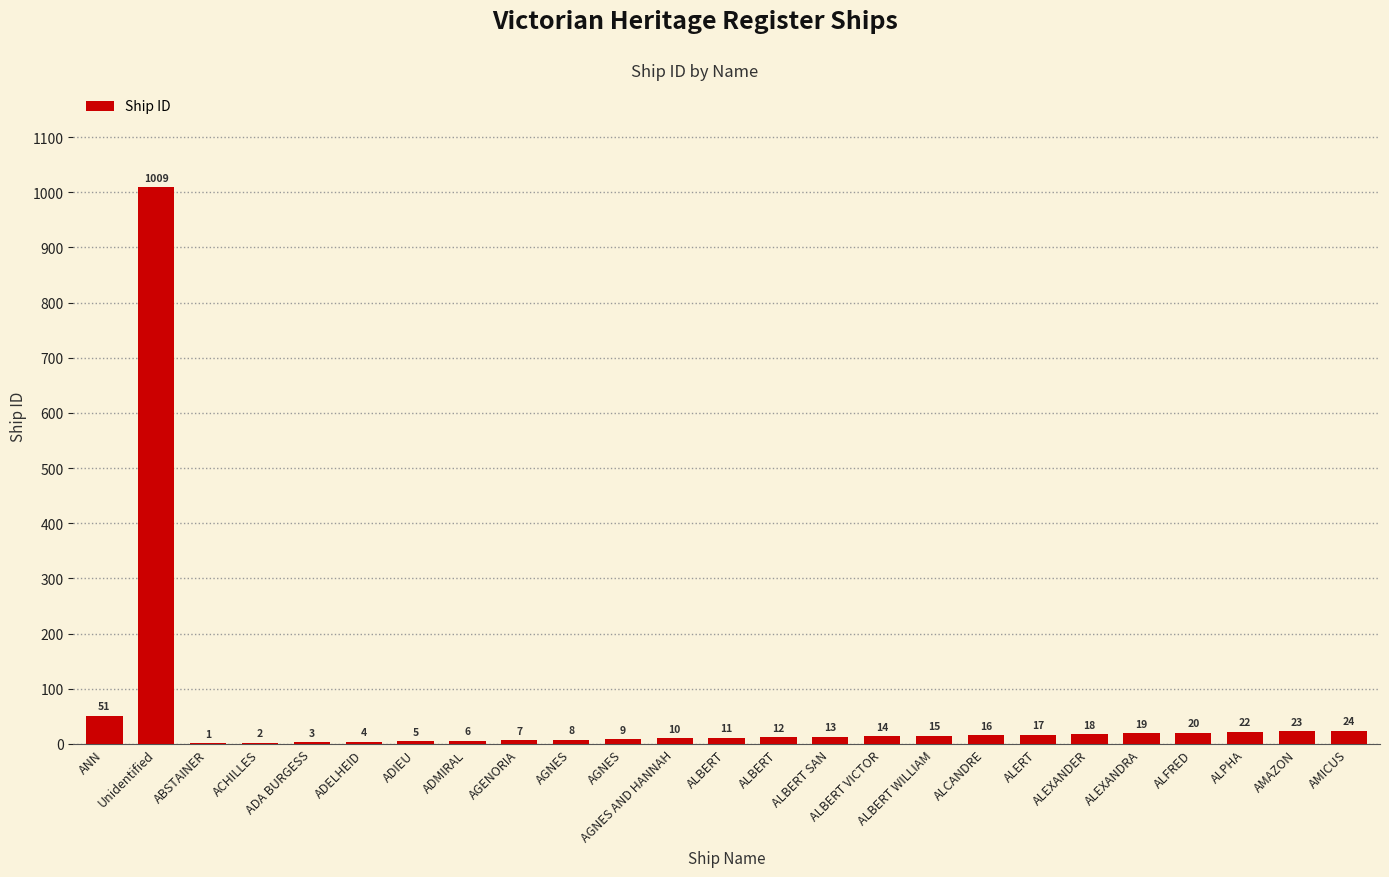

What is the difference between the maximum and second lowest values?

1007